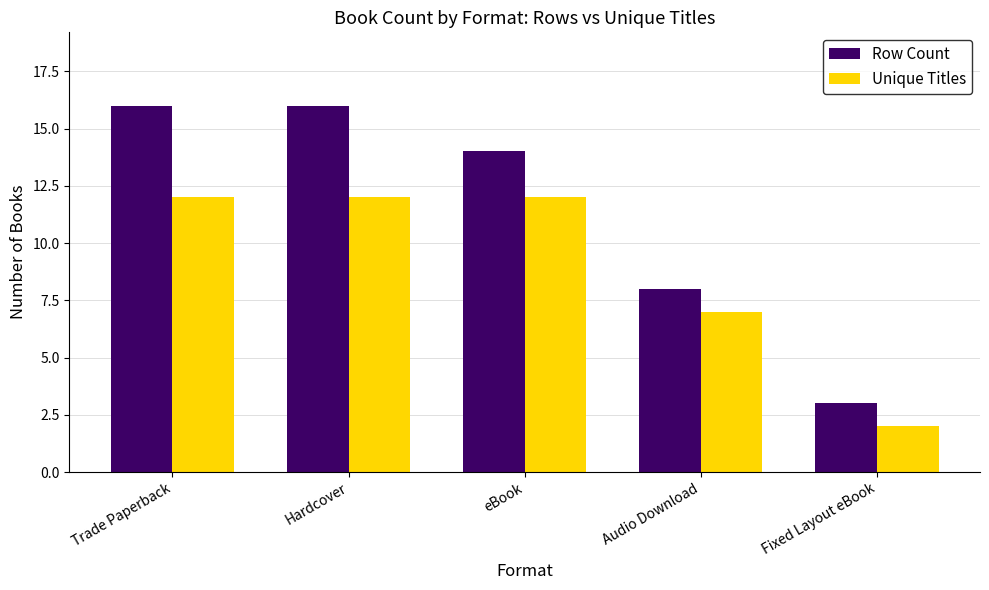

List the series in order of their overall mean, lowest first.

Unique Titles, Row Count